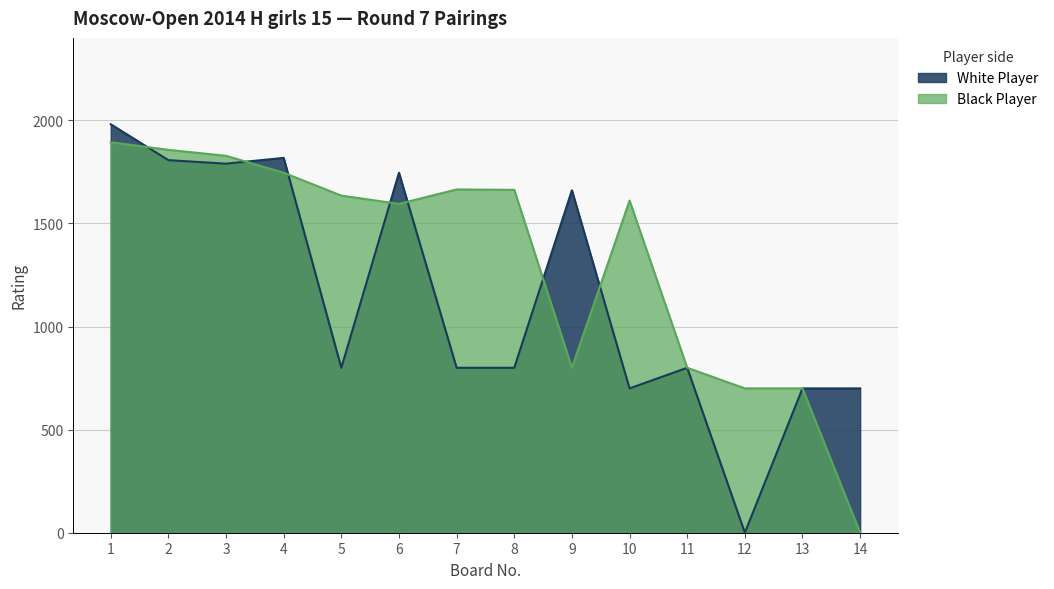

How many positive values does the White Player series have?

13